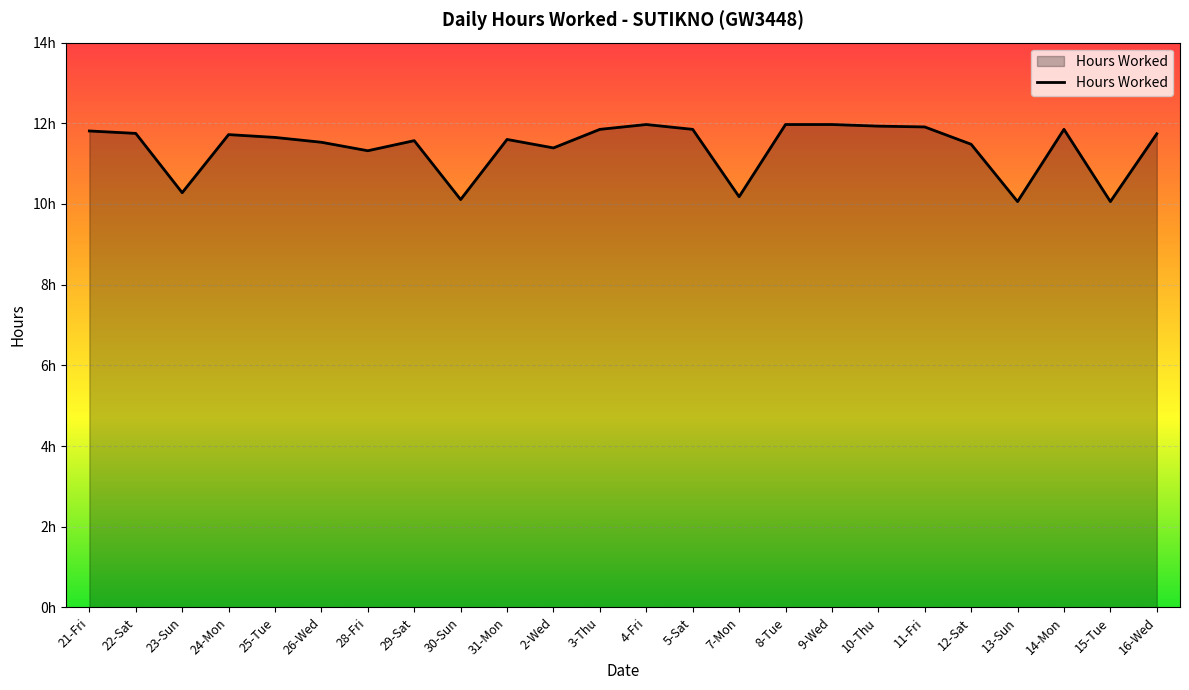

What position from the right is 29-Sat?

17